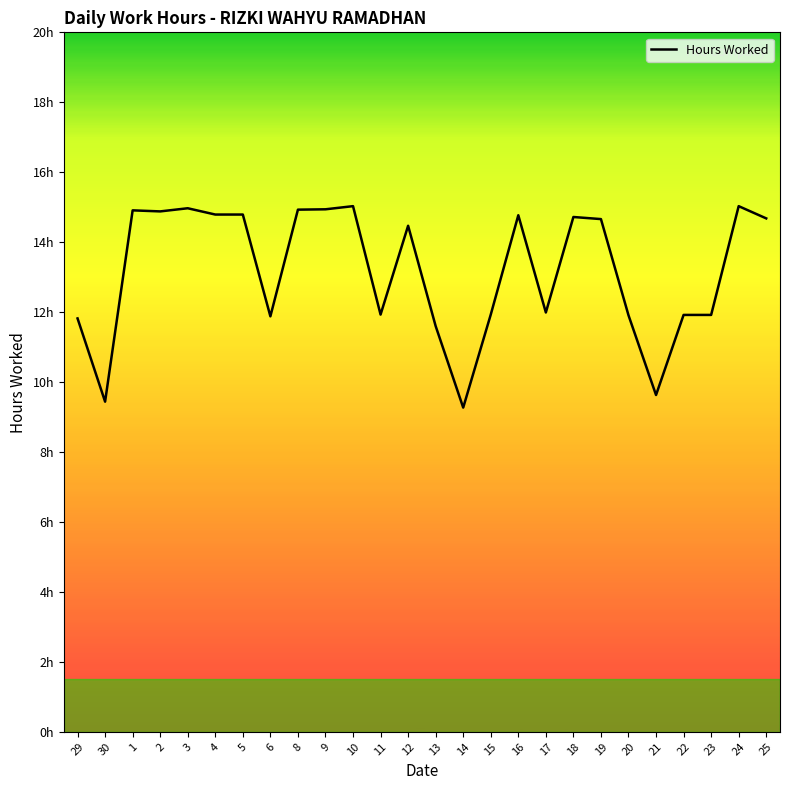

Does the chart display data point markers on the line(s)?

No